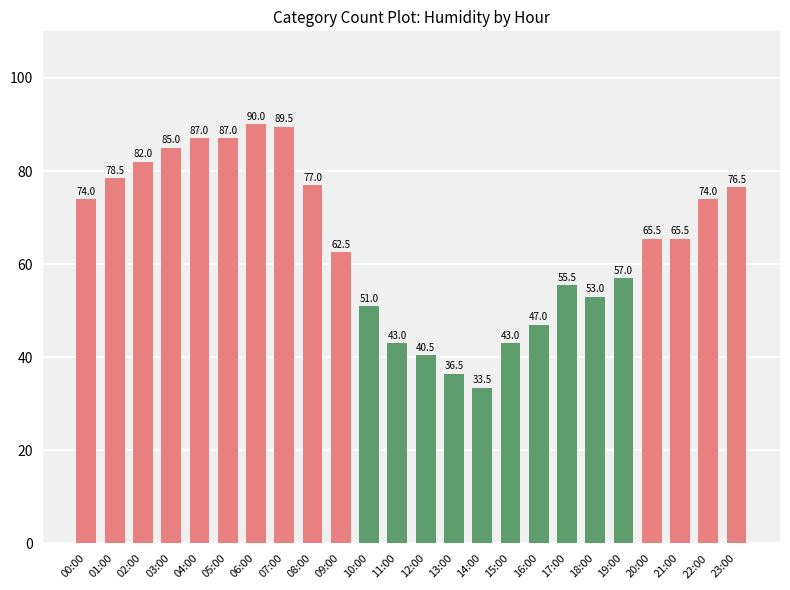

What position from the right is 05:00?

19